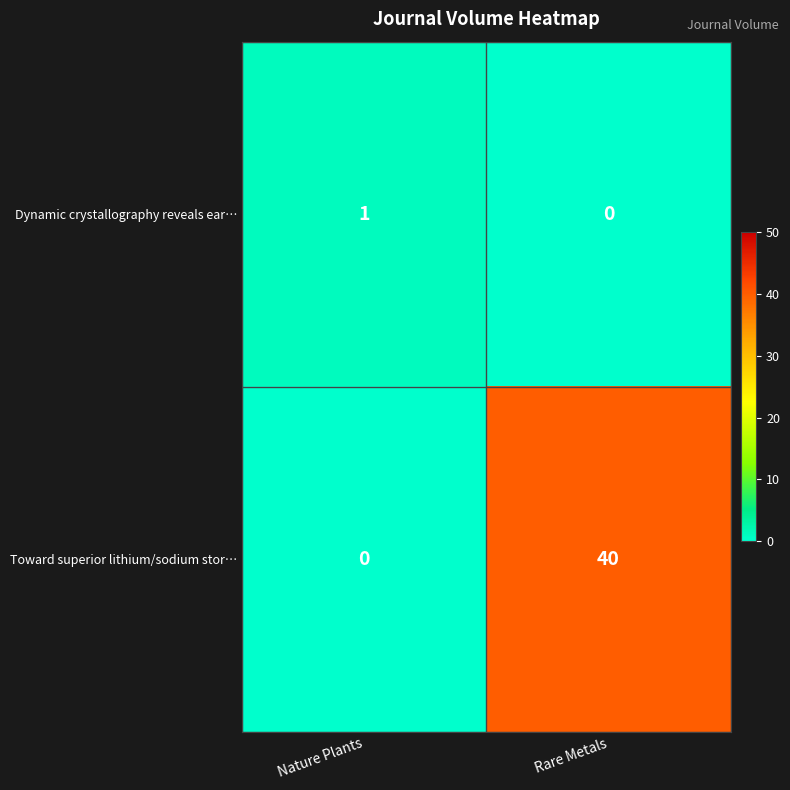

What is the greatest value displayed?

40